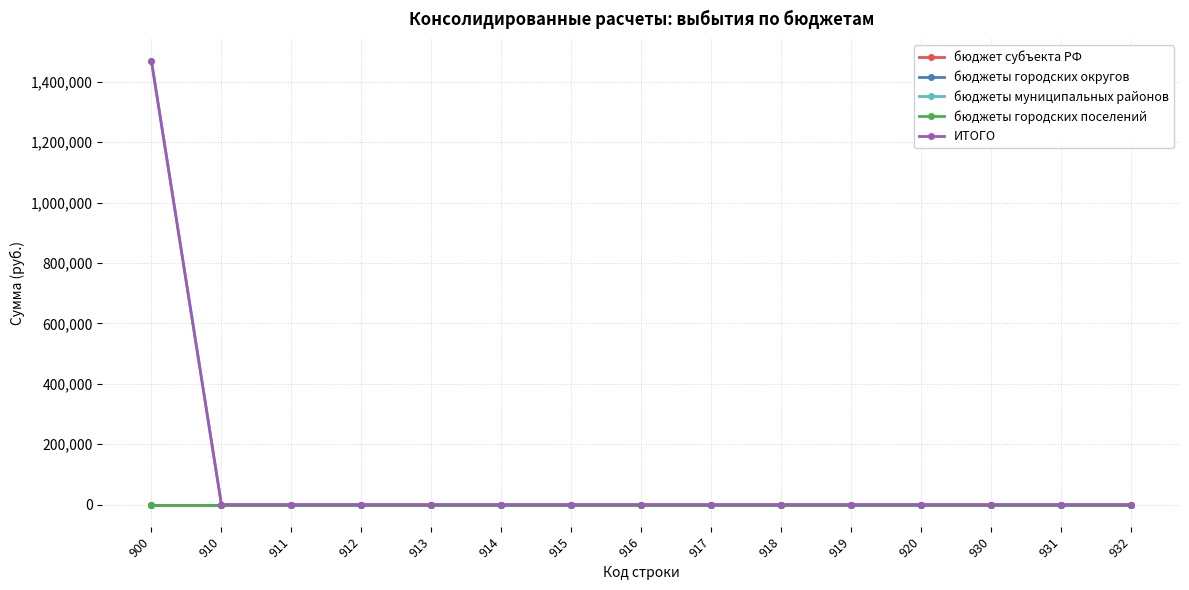

Rank the series by their maximum value, from highest to lowest.

бюджеты муниципальных районов, ИТОГО, бюджет субъекта РФ, бюджеты городских округов, бюджеты городских поселений